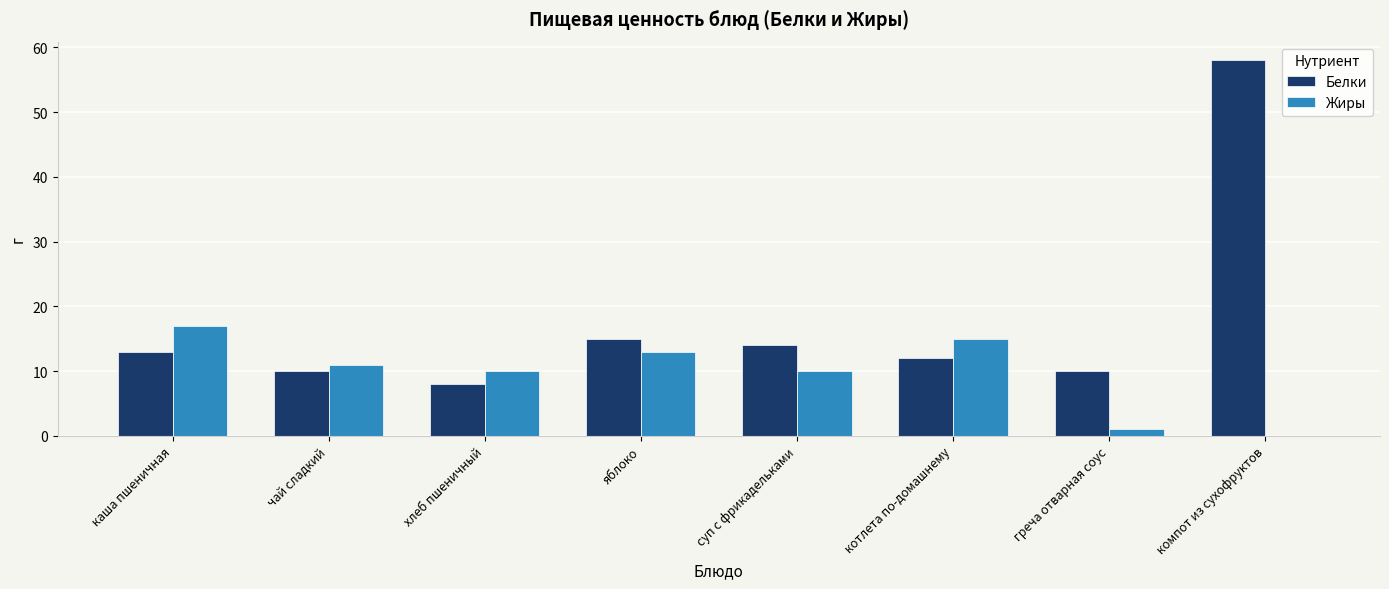

At which category does the chart reach its peak across all series?

компот из сухофруктов